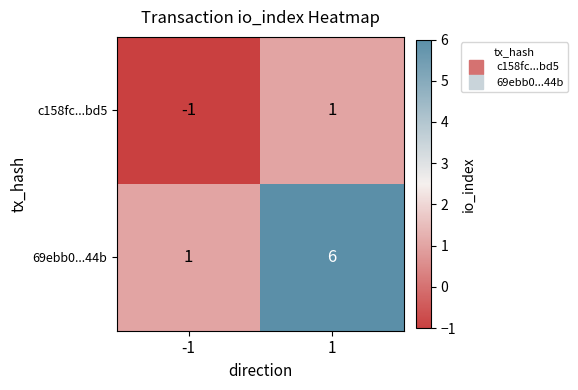

True or false: 69ebb0...44b has a value of 1 at -1.

True